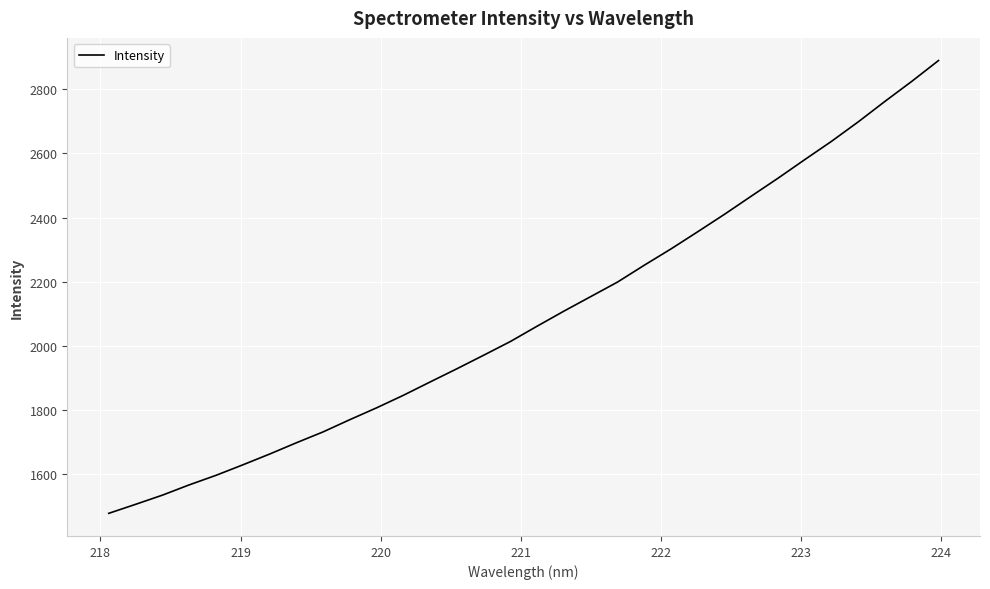

What is the maximum value shown in the chart?

2889.5